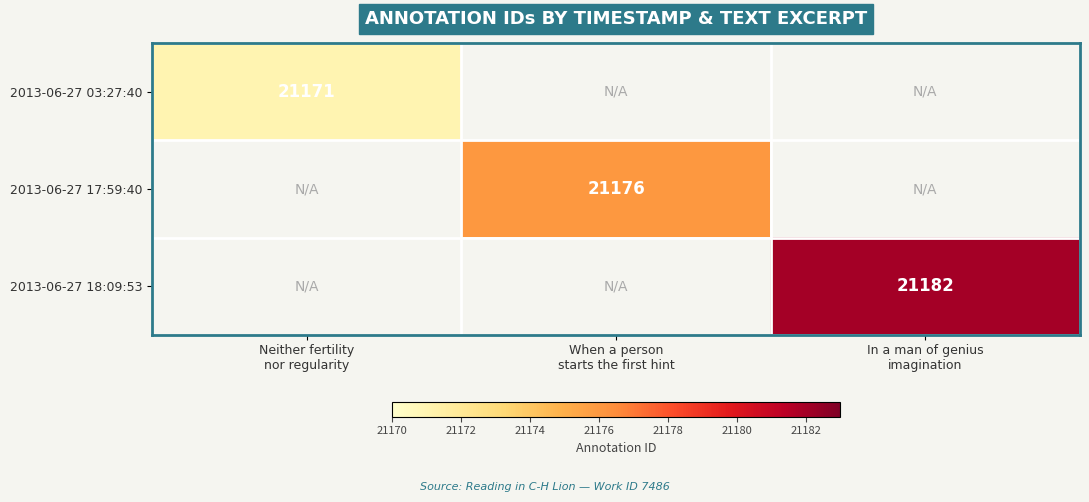

What is the smallest value displayed?

21171.0